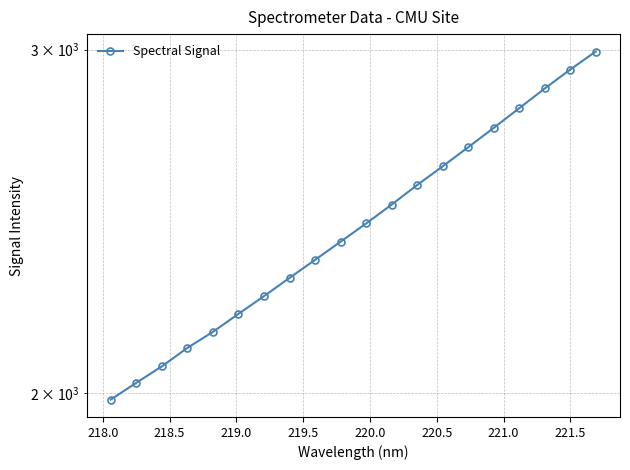

What is the greatest value displayed?

2993.7